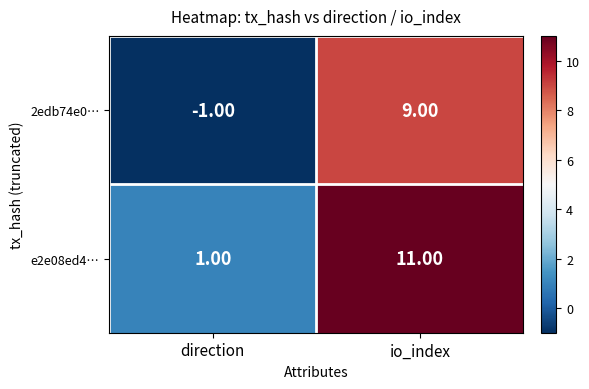

At direction, list the series in order from largest to smallest.

e2e08ed4…, 2edb74e0…